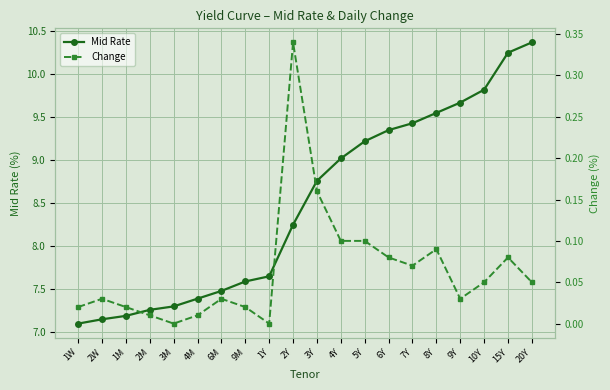

Where is the first local maximum for Change?

2W